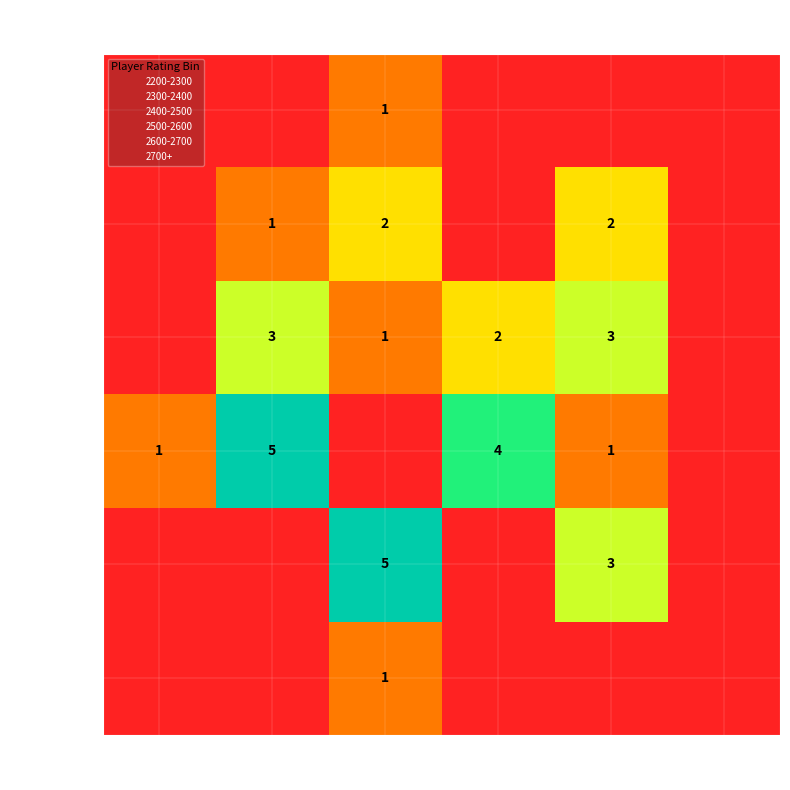

How many data points does each series have?

6